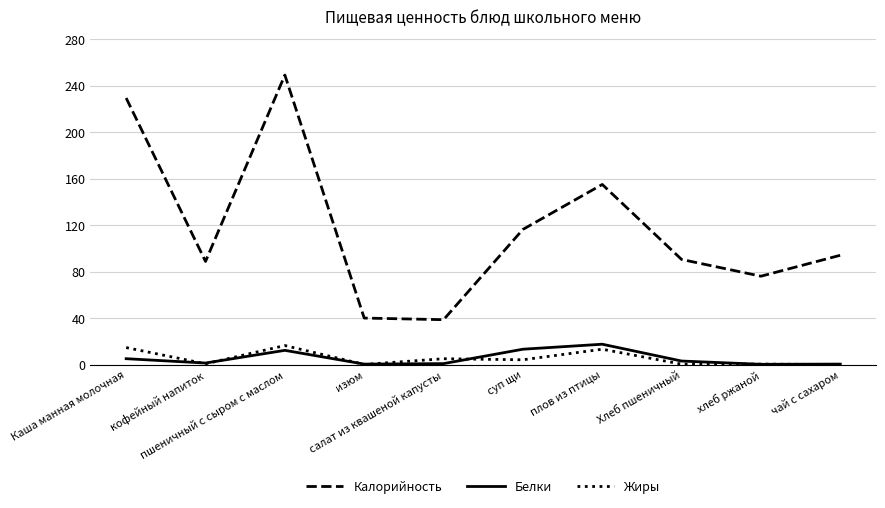

How many series are shown in this chart?

3